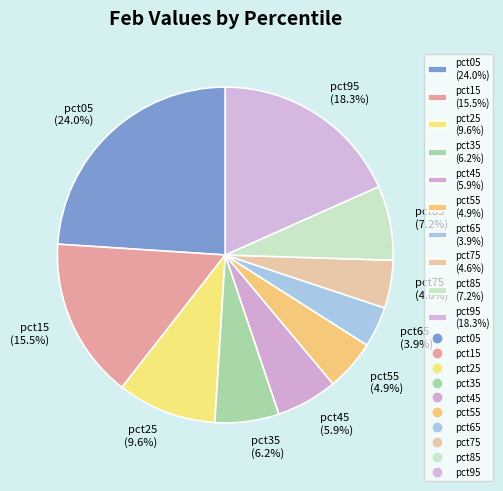

To the nearest percent, what is the difference between the pct95 and pct65 slice percentages?

14%